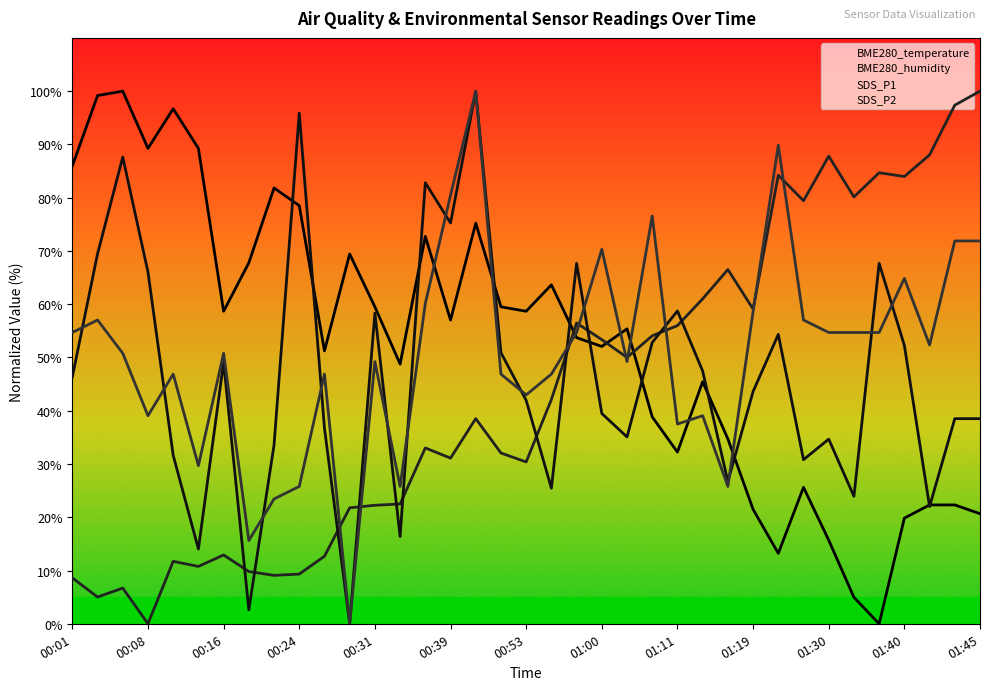

What are all the series names shown in the legend?

BME280_temperature, BME280_humidity, SDS_P1, SDS_P2